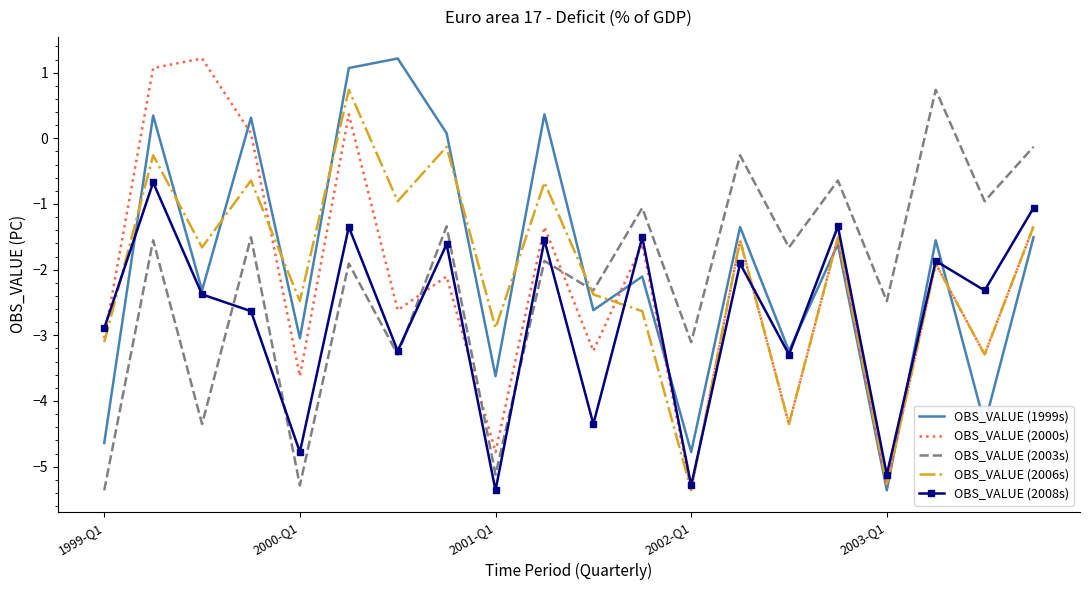

After their last crossing, which series has the higher values: OBS_VALUE (2000s) or OBS_VALUE (1999s)?

OBS_VALUE (2000s)